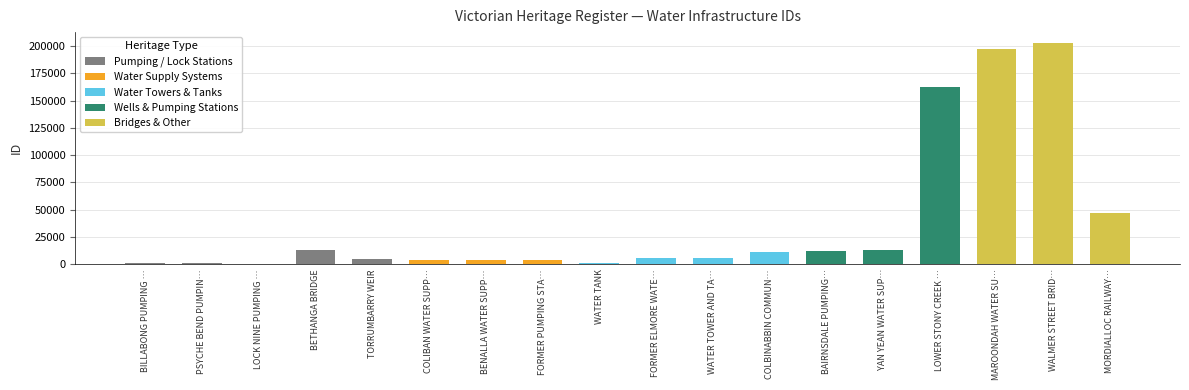

What is the label of the 4th bar from the left?

BETHANGA BRIDGE